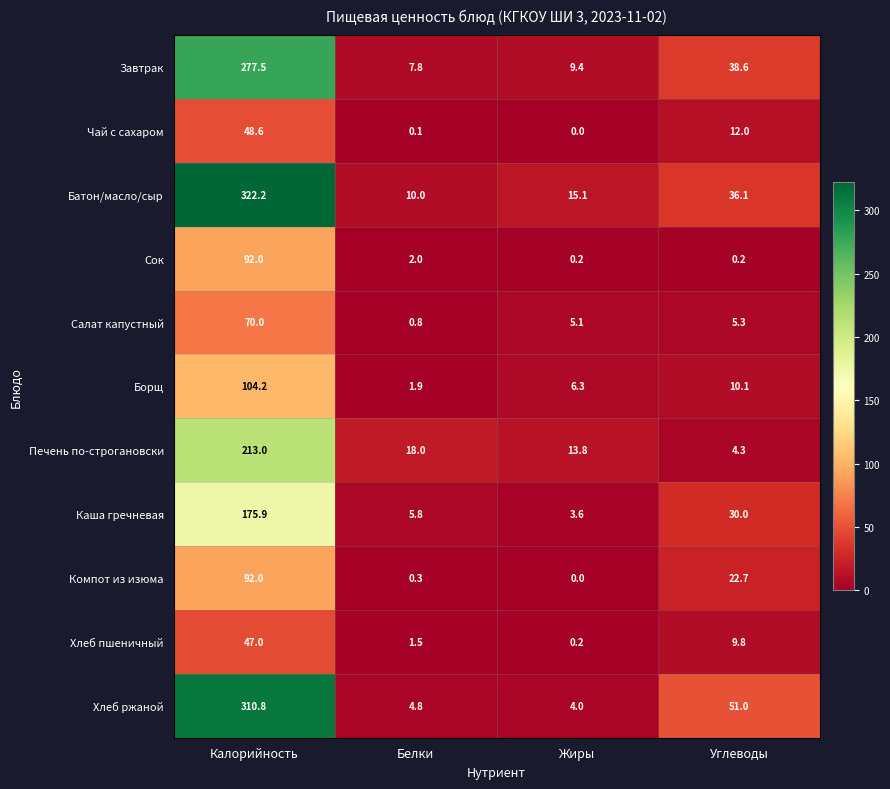

Is it true that Каша гречневая equals 30.0 at Углеводы?

True